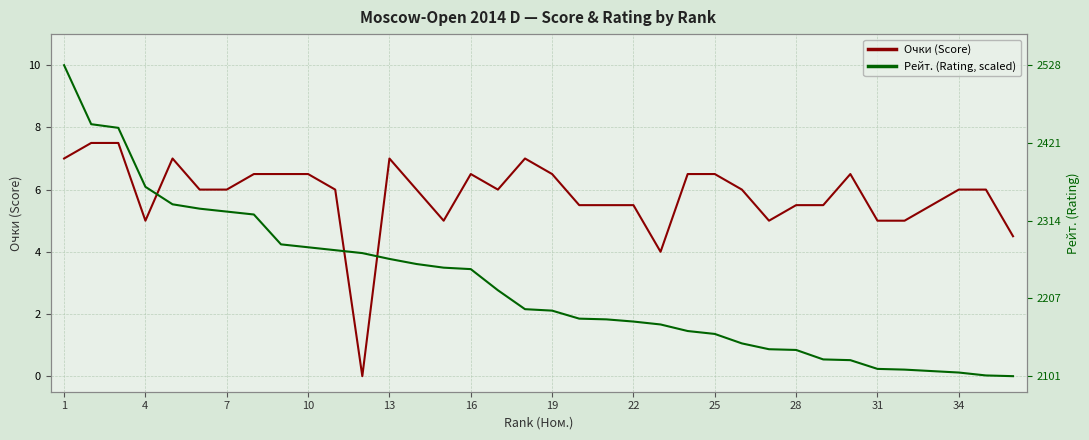

List the series in order of their overall mean, lowest first.

Рейт. (Rating, scaled), Очки (Score)